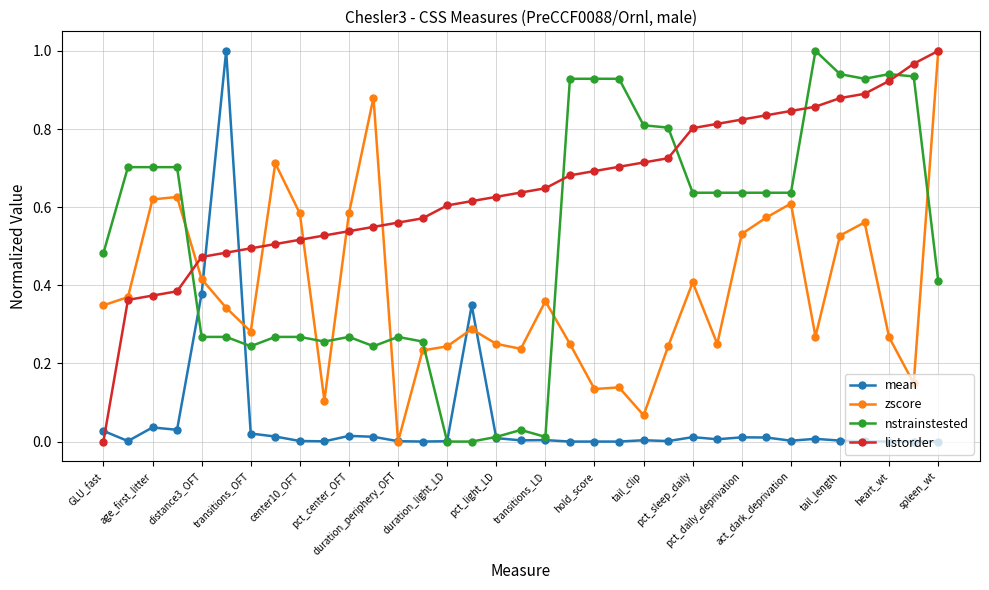

List the series in order of their overall mean, highest first.

listorder, nstrainstested, zscore, mean